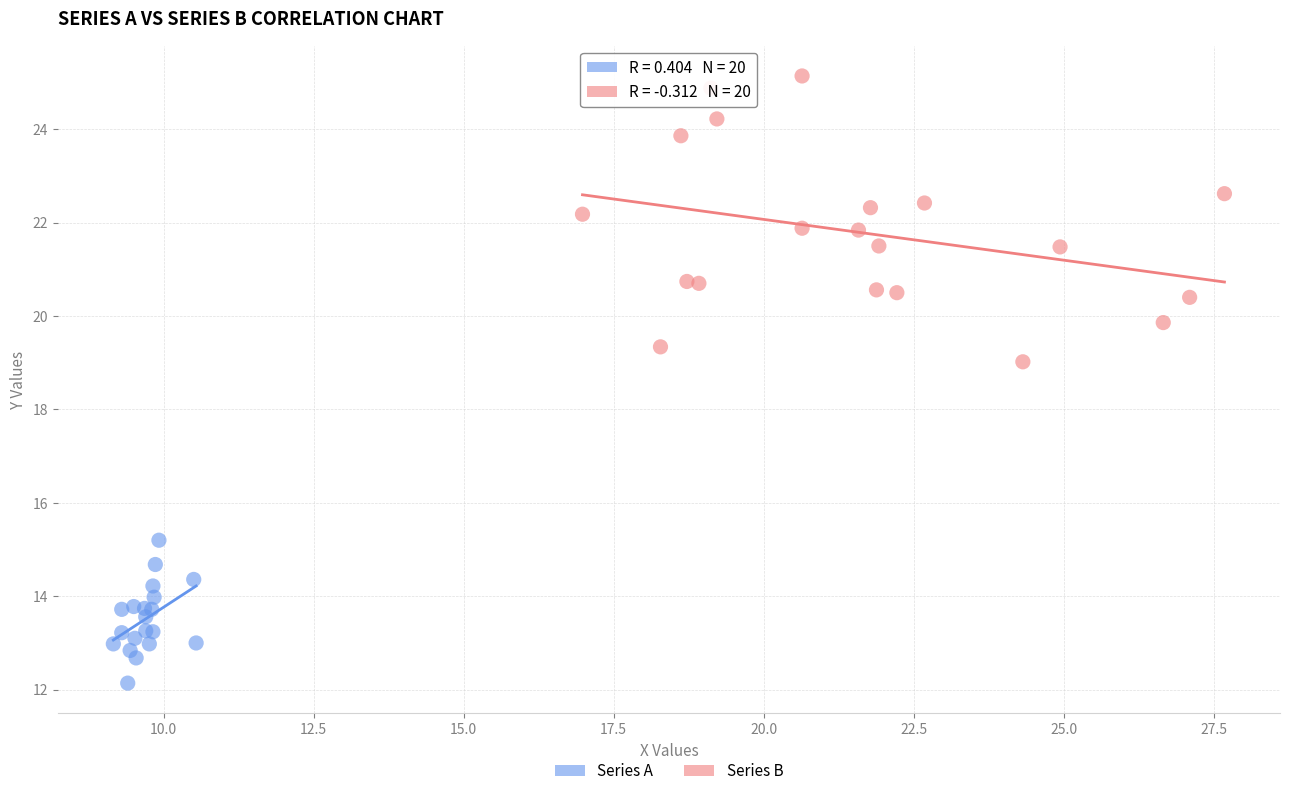

Which series has the widest spread of Y values?

Series B